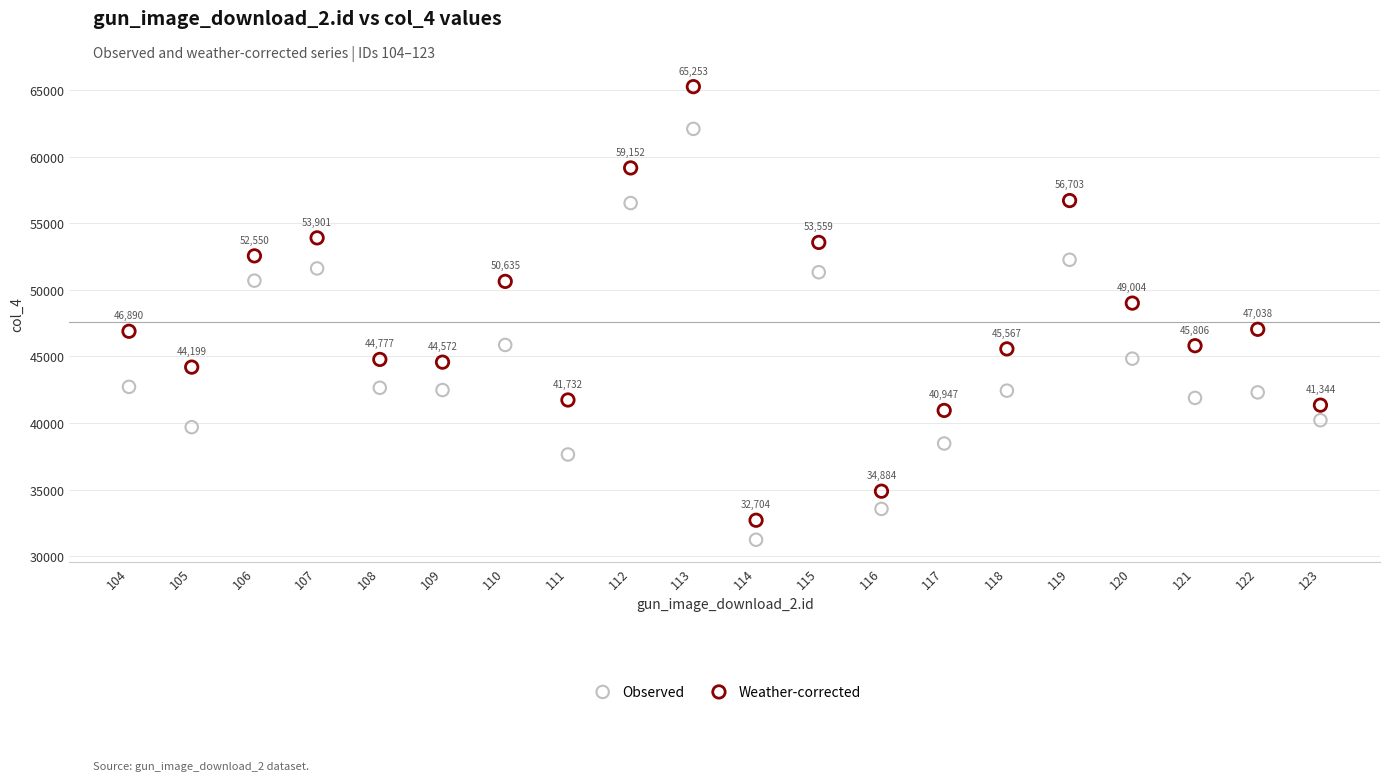

In the Weather-corrected series, what Y value is closest to 48978?

49004